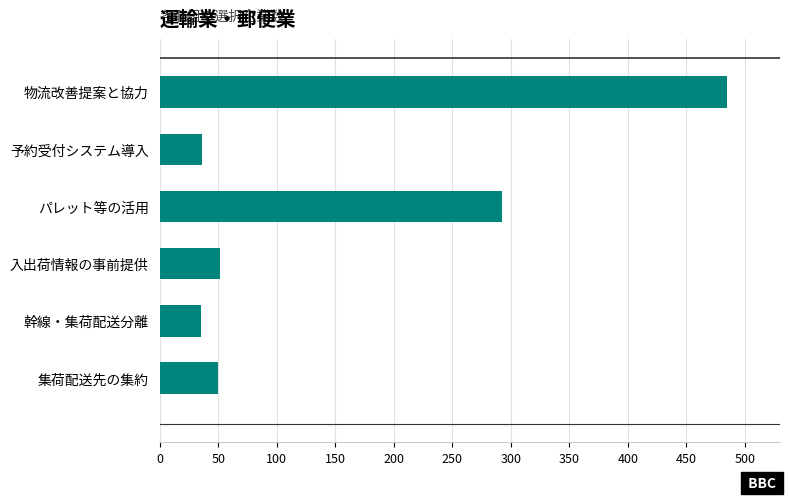

Are the bars horizontal?

Yes